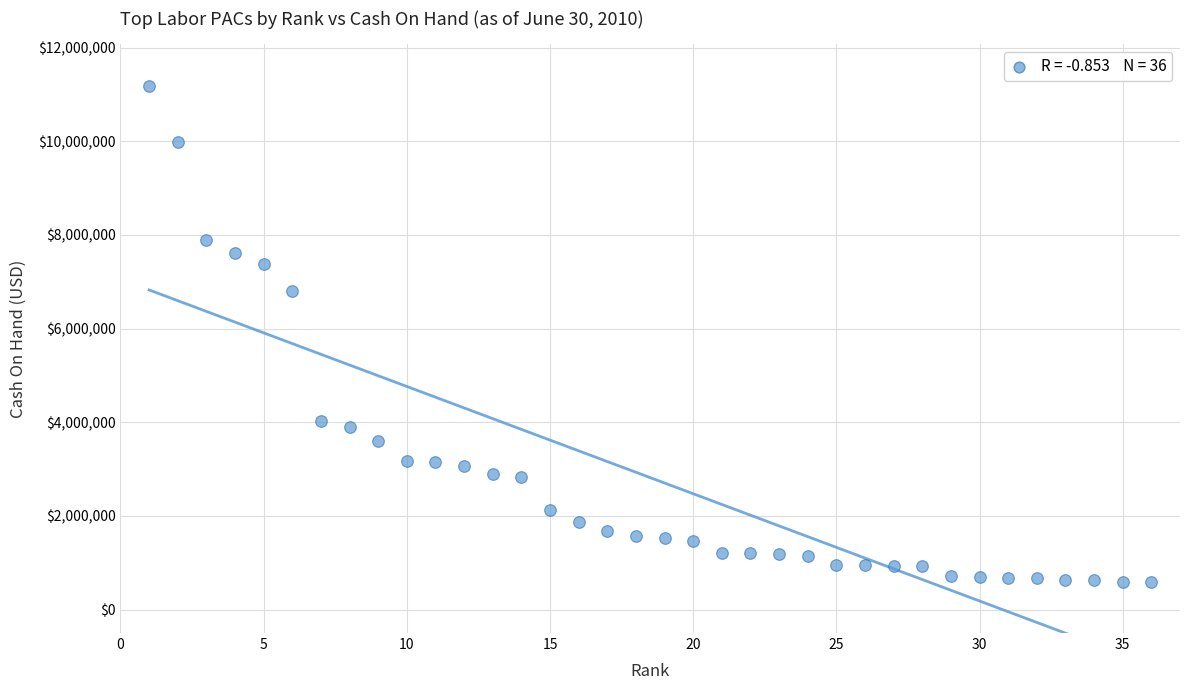

What Y value in the scatter plot is closest to 5881964?

6801549.2